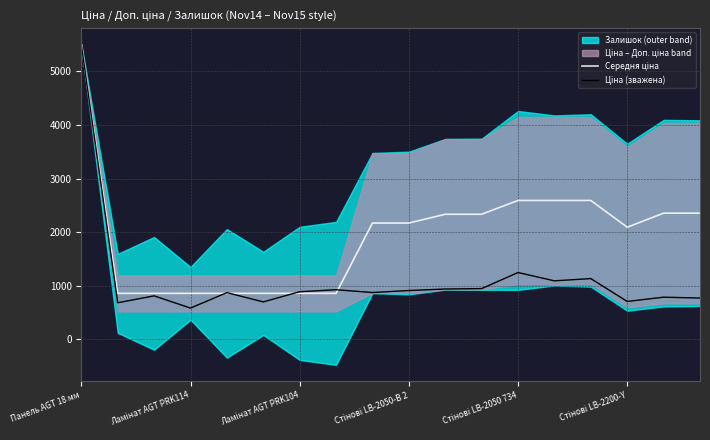

Is the value of Середня ціна at 14 greater than the value of Ціна (зважена) at 12?

Yes